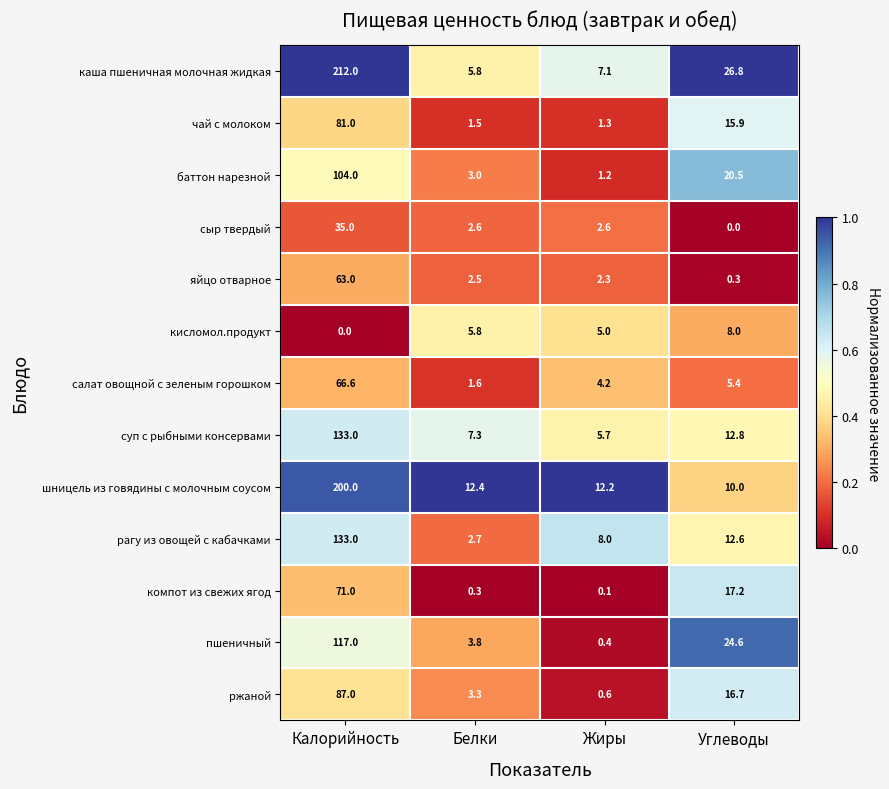

Which series has the largest total across all categories?

каша пшеничная молочная жидкая